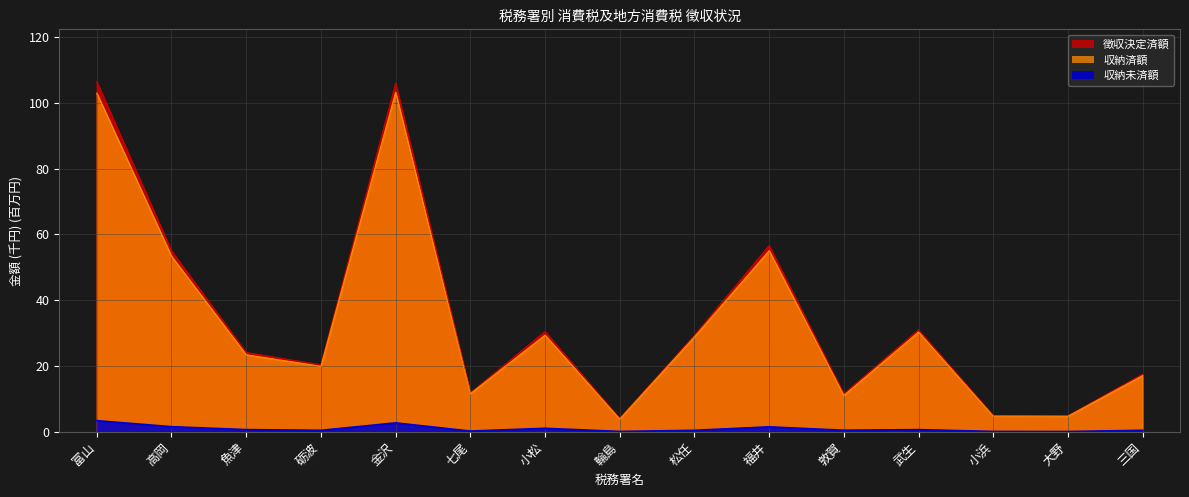

What is the greatest value displayed?

106.4